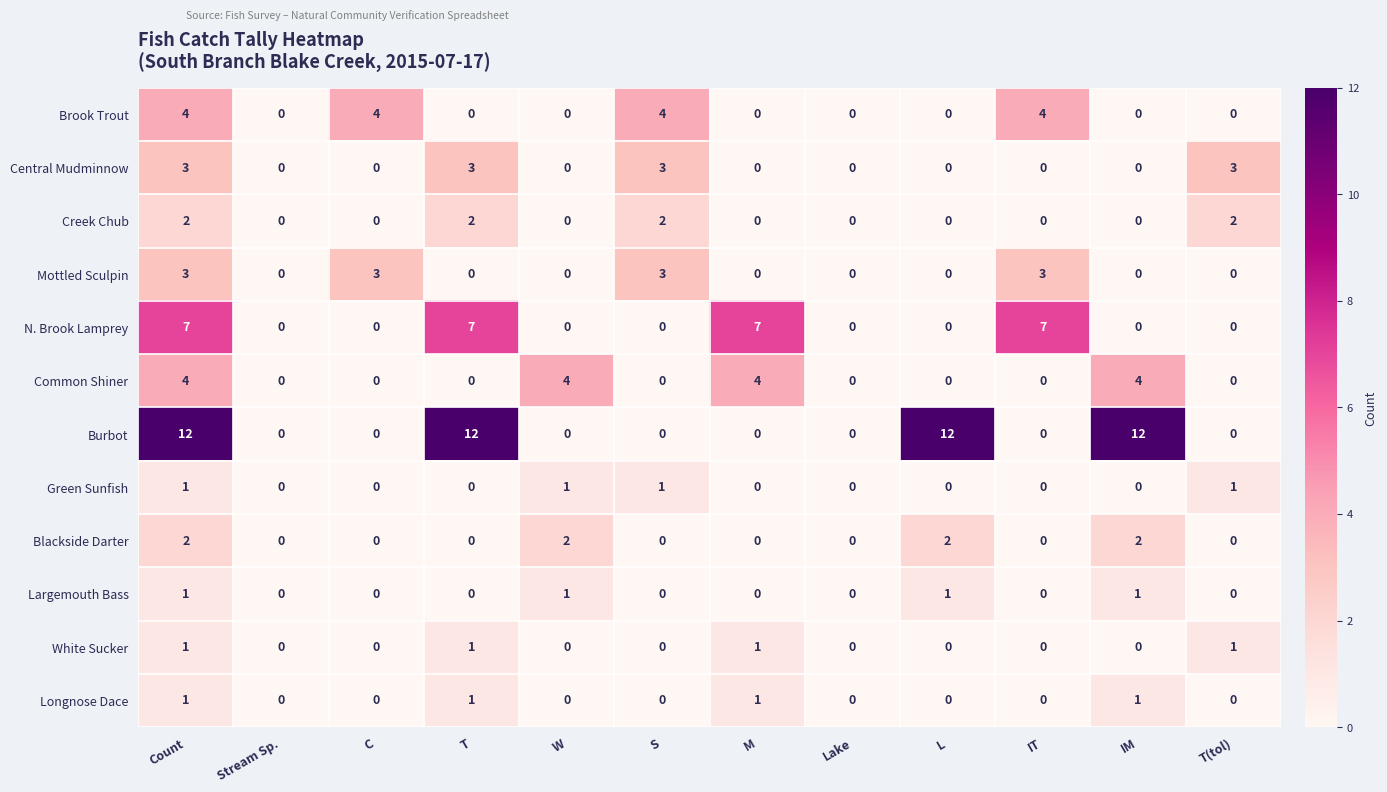

How many values in Common Shiner are above zero?

4